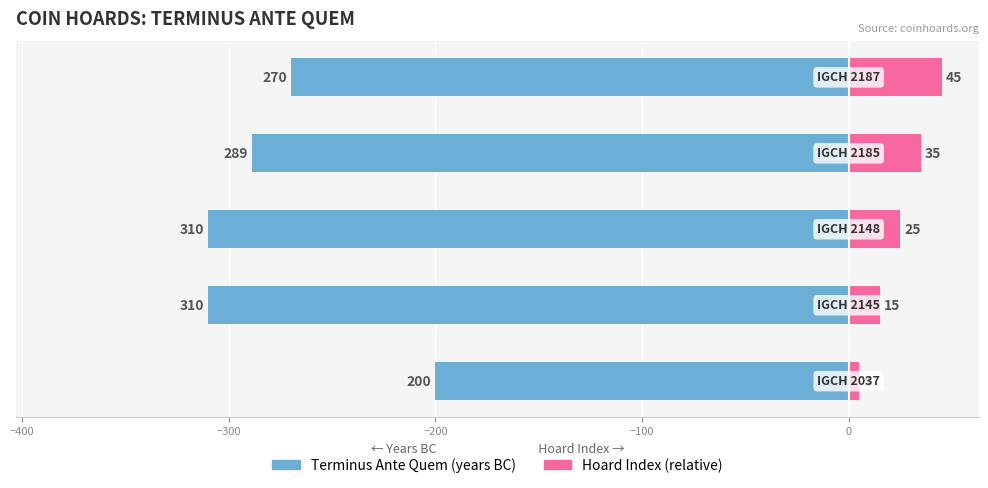

Rank the series by their average value, from highest to lowest.

Hoard Index (relative), Terminus Ante Quem (years BC)